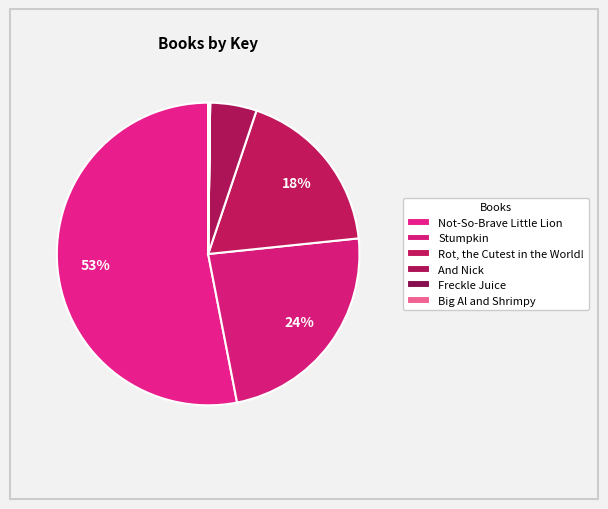

Is it true that Freckle Juice is 0% of the pie?

True